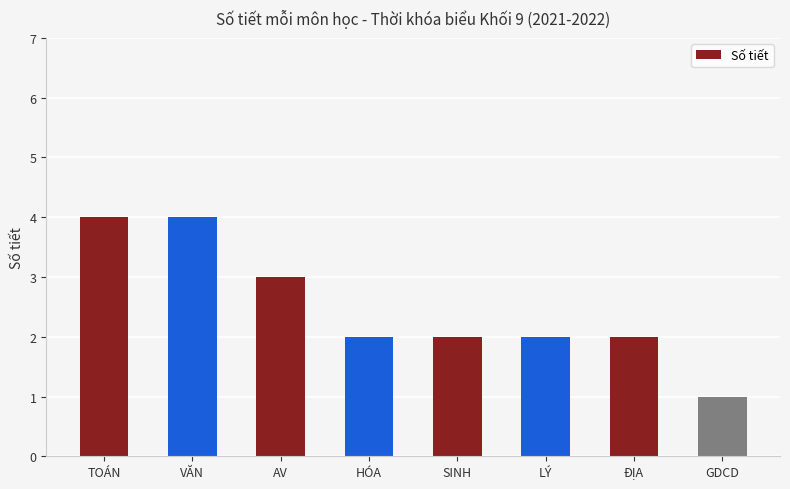

Between GDCD and HÓA, which is larger?

HÓA